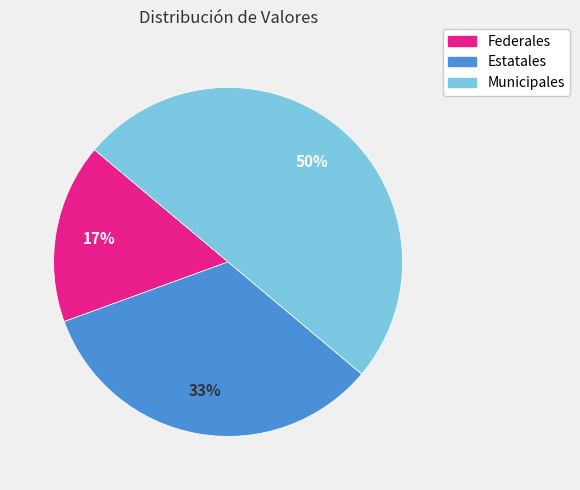

To the nearest percent, what is the difference between the Estatales and Municipales slice percentages?

17%